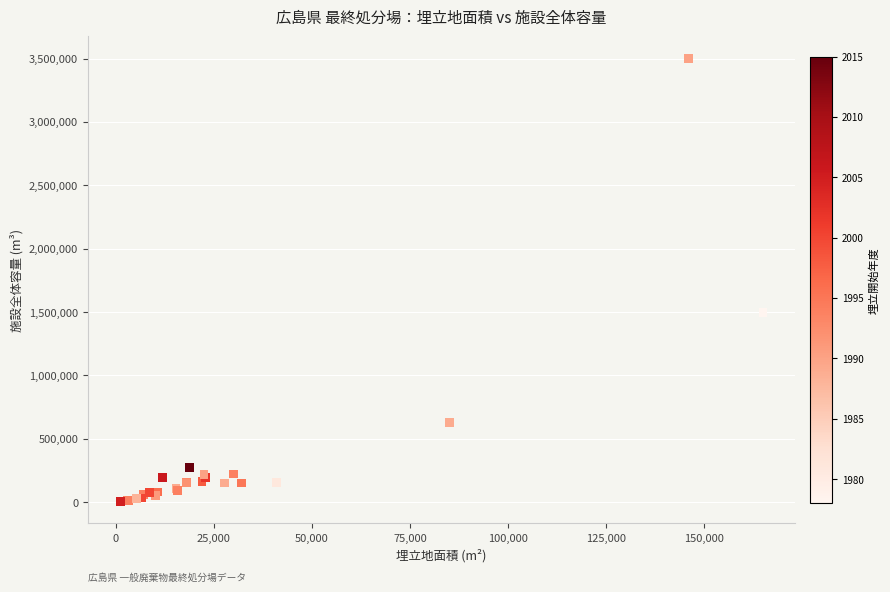

What Y value in the scatter plot is closest to 1753550?

1495000